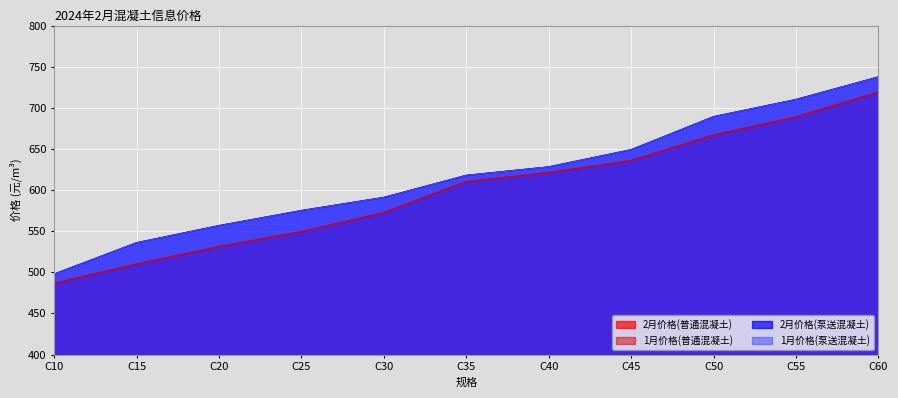

Which category has the lowest value in the 2月价格(普通混凝土) series?

C10